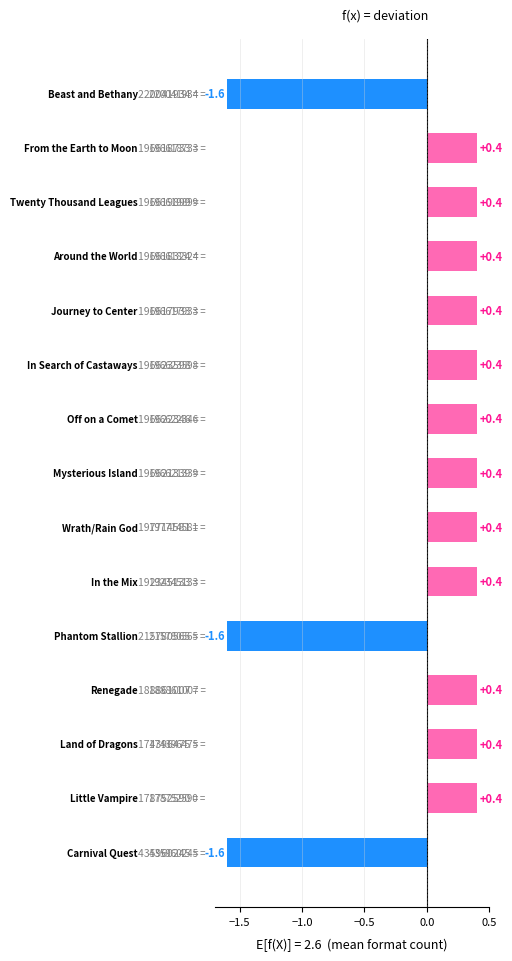

What is the greatest value displayed?

0.4